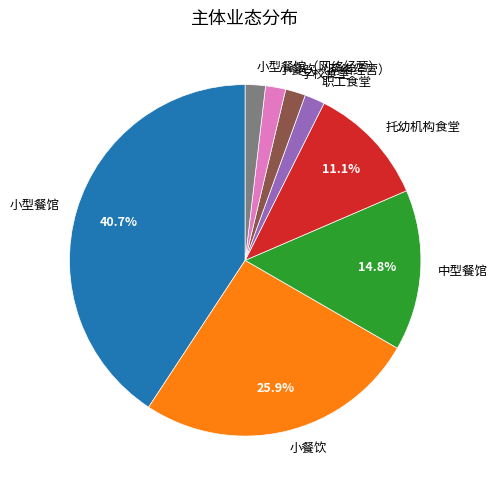

Between 托幼机构食堂 and 职工食堂, which is larger?

托幼机构食堂